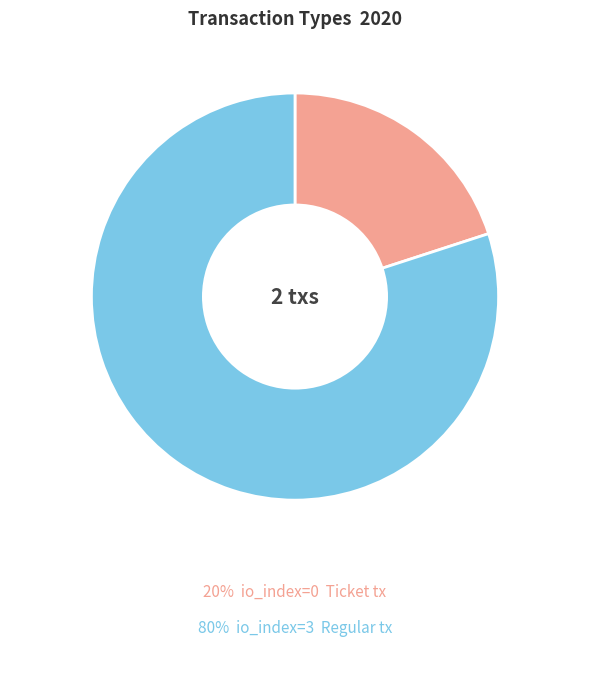

What is the largest slice in the pie chart?

Regular